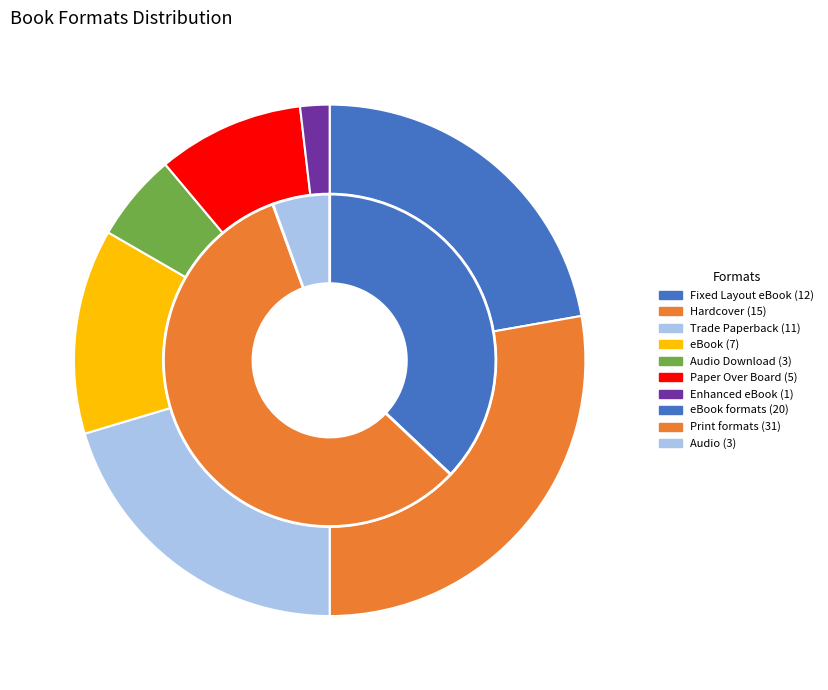

True or false: eBook accounts for 13% of the total.

True